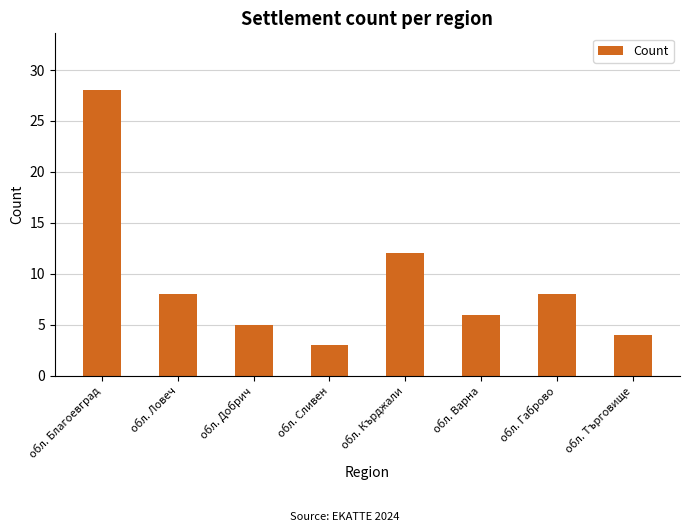

What is the ratio of the value at обл. Добрич to the value at обл. Сливен?

1.7